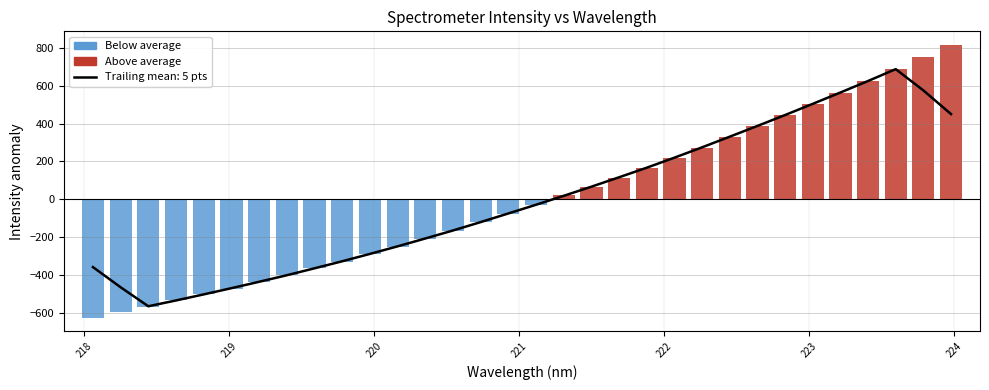

Rank the series at 219 from lowest to highest value.

Below average, Above average